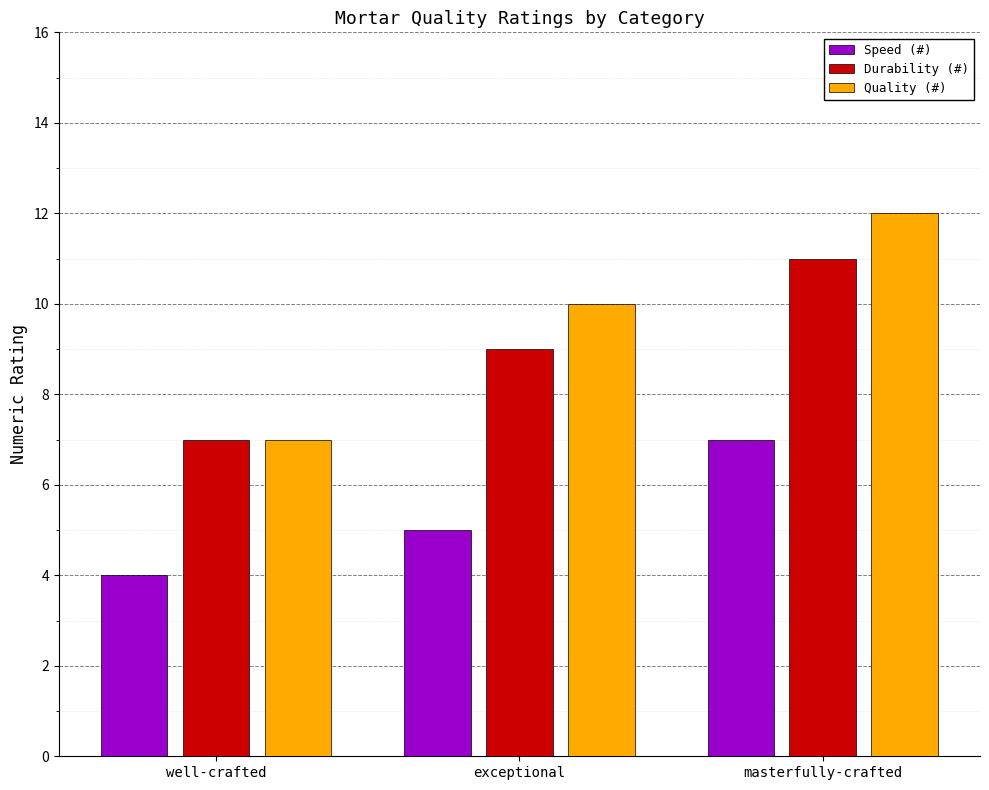

How many data points does each series have?

3